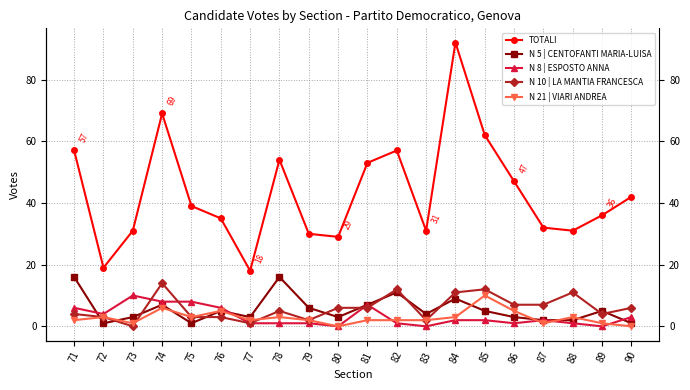

Which series has the widest spread of values?

TOTALI